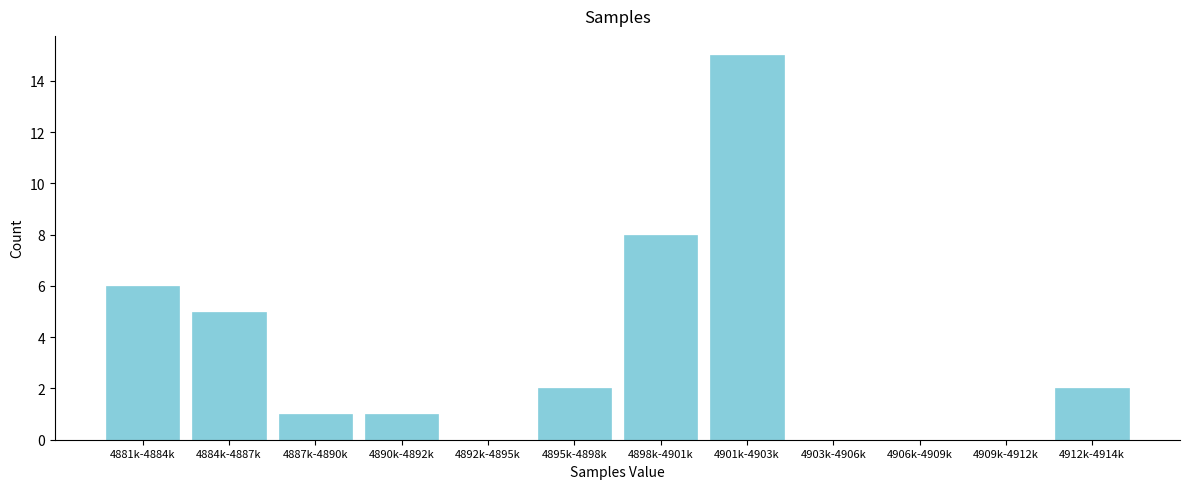

What is the sum of all values?

40